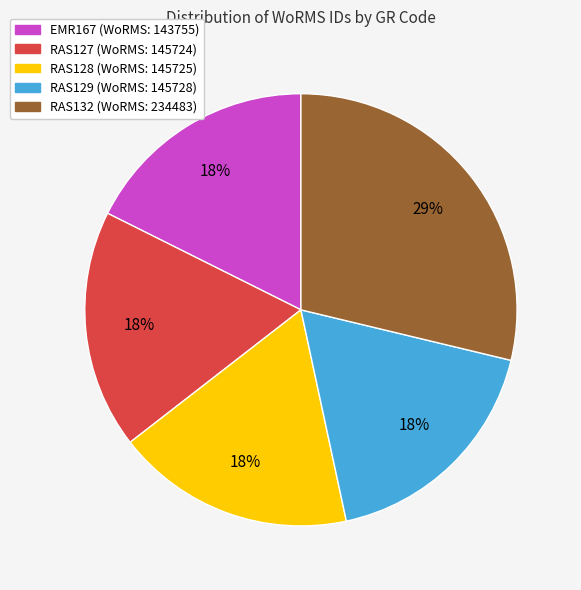

To the nearest percent, what is the average slice percentage?

20%